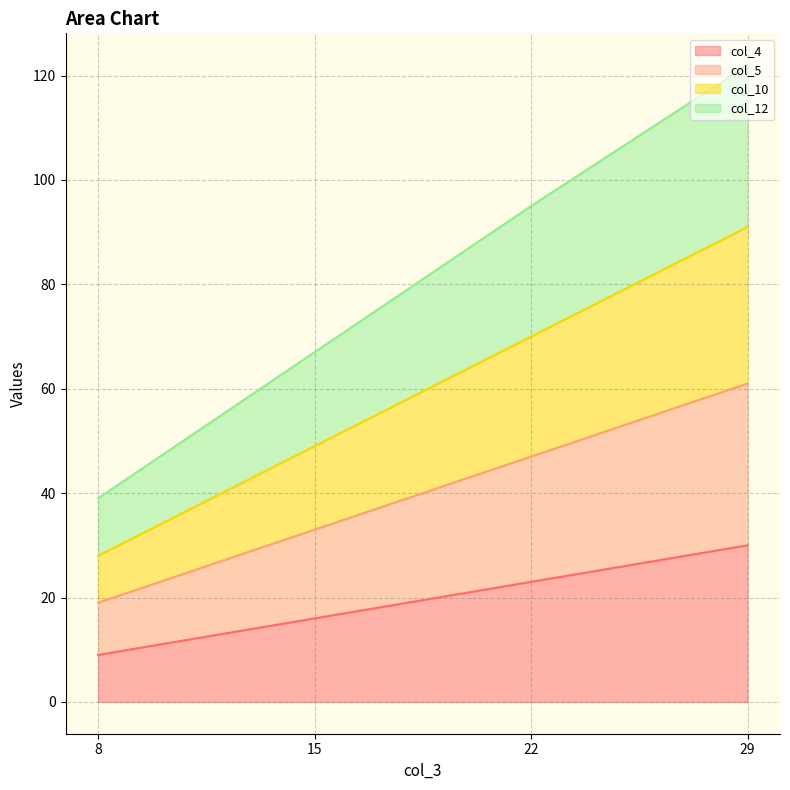

Rank the categories by col_12 value from highest to lowest.

29, 22, 15, 8